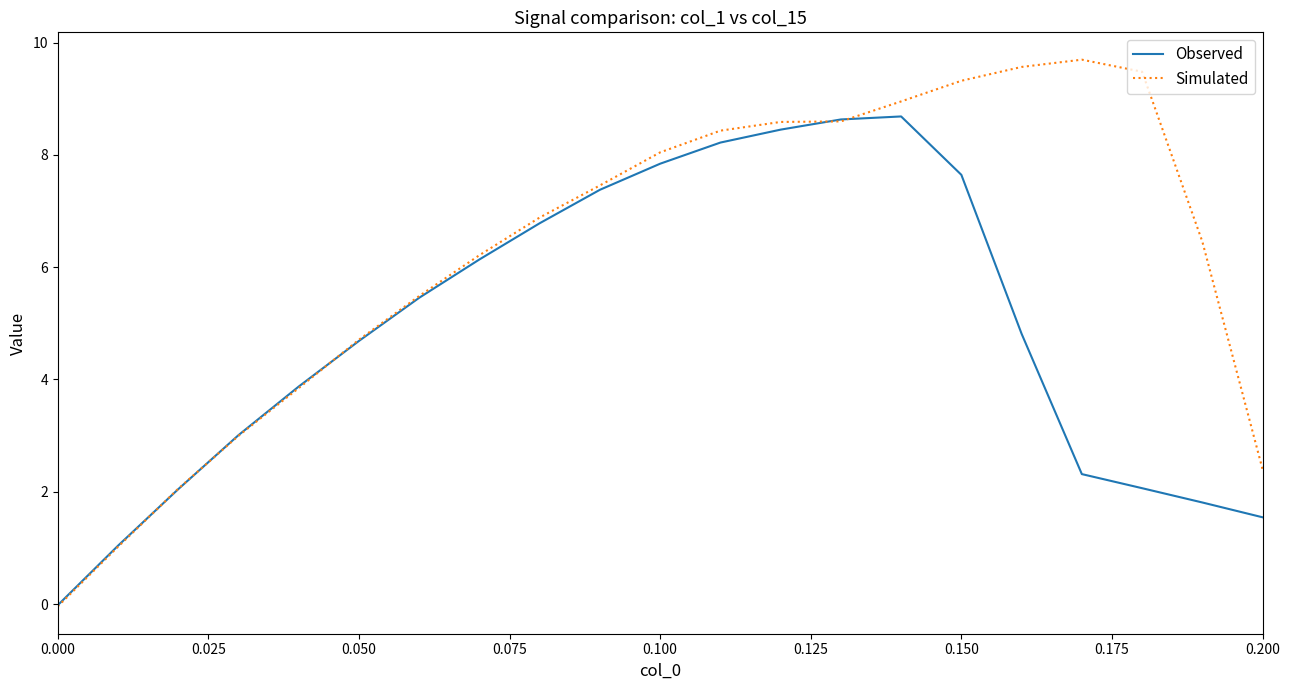

Which series has the largest total across all categories?

Simulated